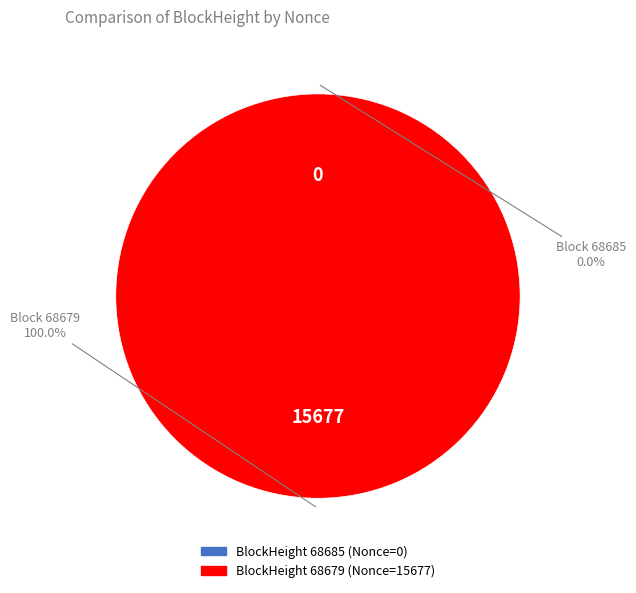

What is the smallest slice in the pie chart?

68685